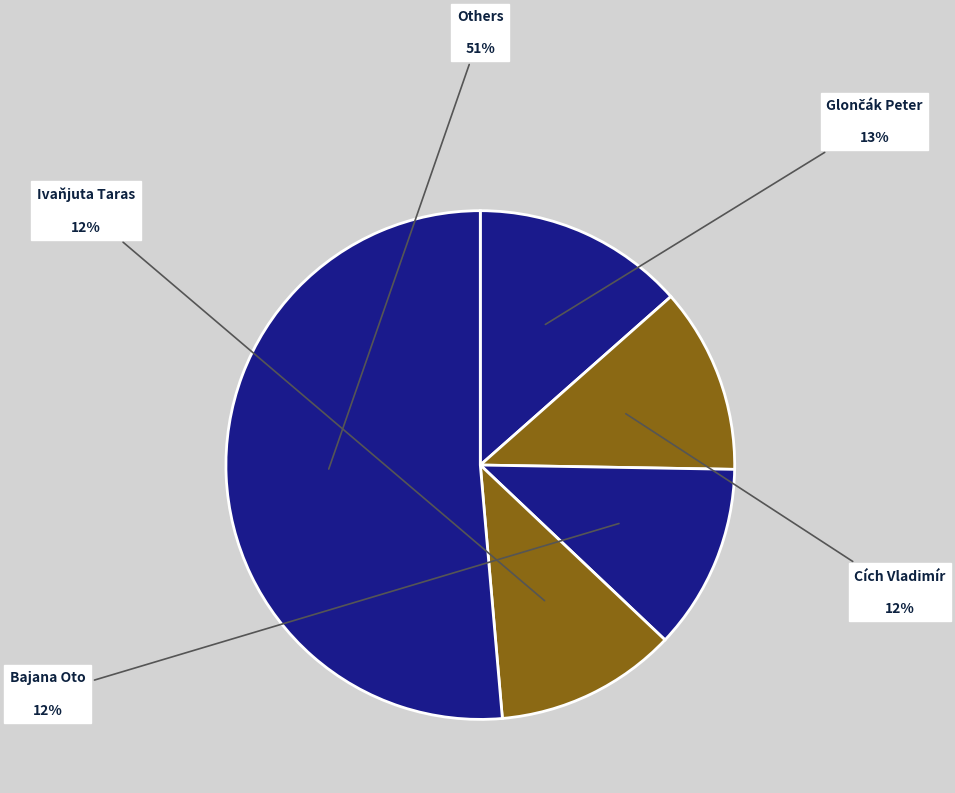

Count the number of slices in the pie.

5